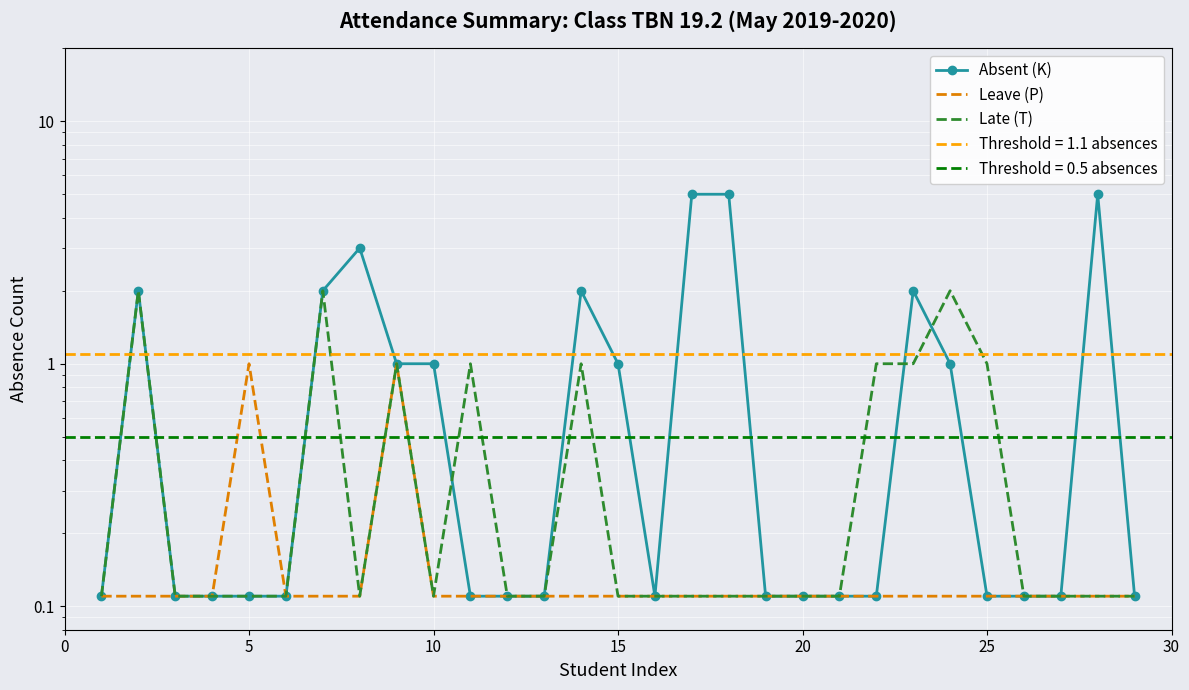

What is the average value of the Leave (P) series?

0.2